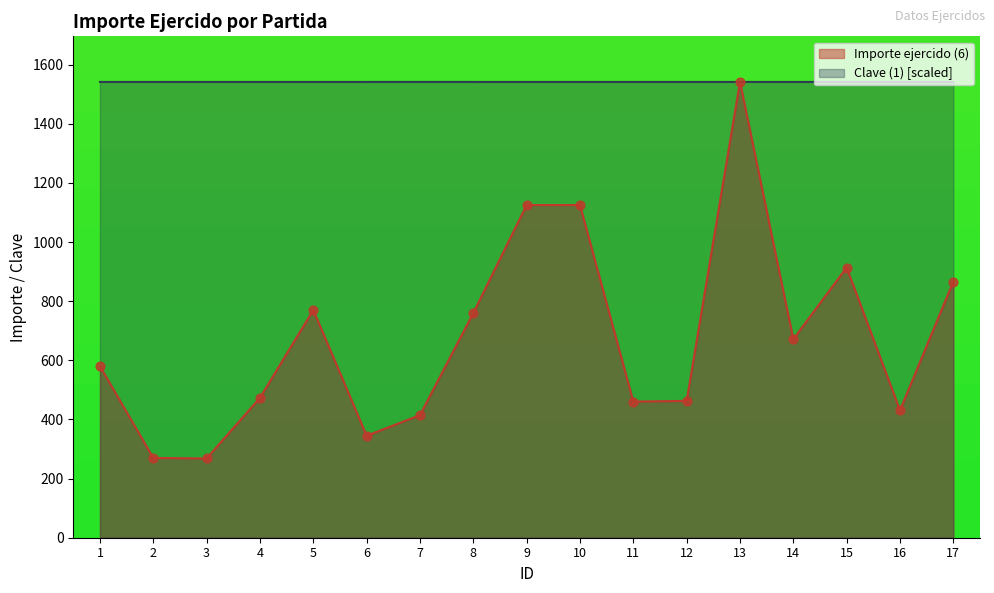

Which series reaches the minimum Y coordinate?

Importe ejercido (6)